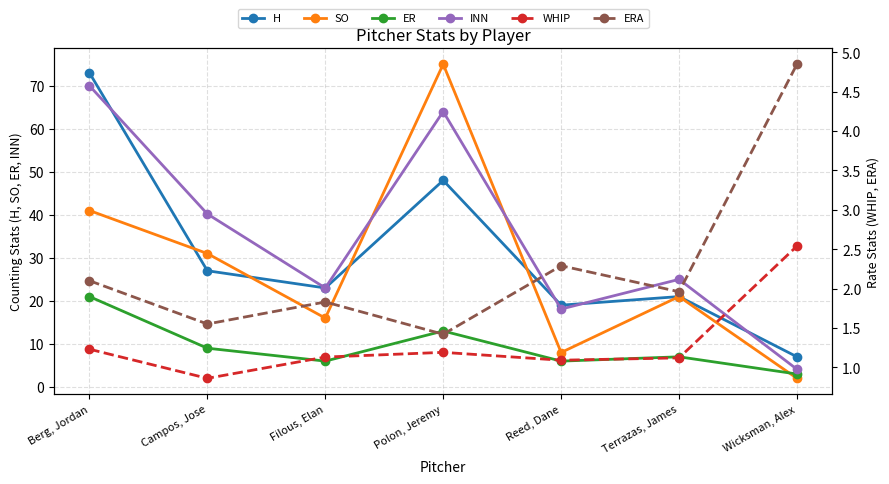

What is the average value of the INN series?

34.9